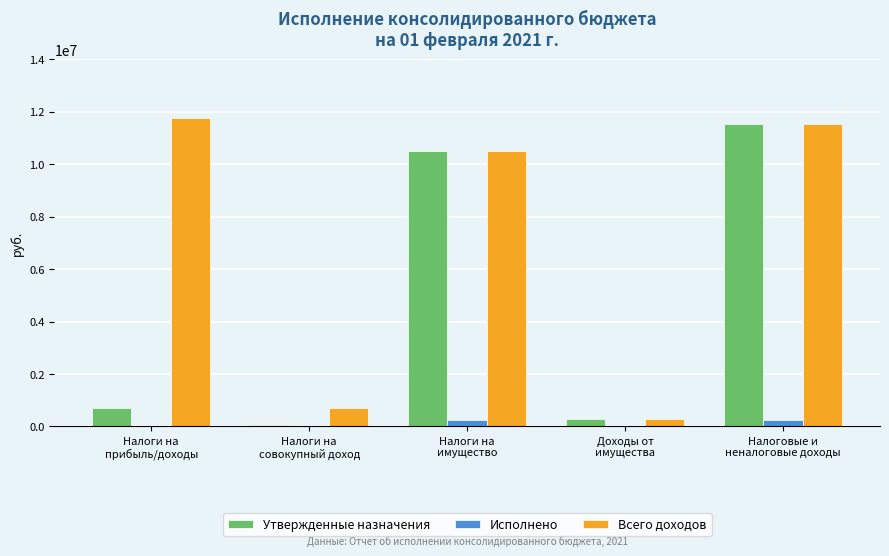

How many categories are shown in the chart?

5